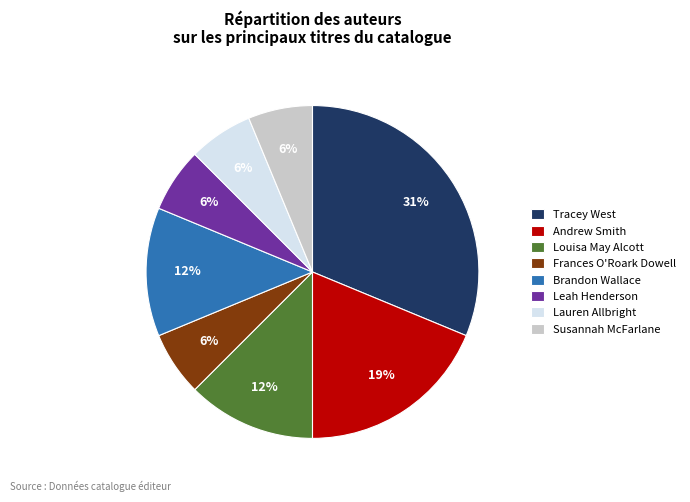

Count the number of slices in the pie.

8